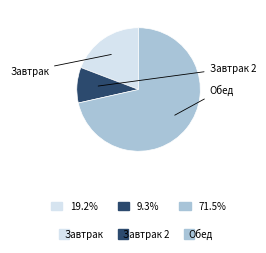

Is there a majority slice in this chart?

Yes